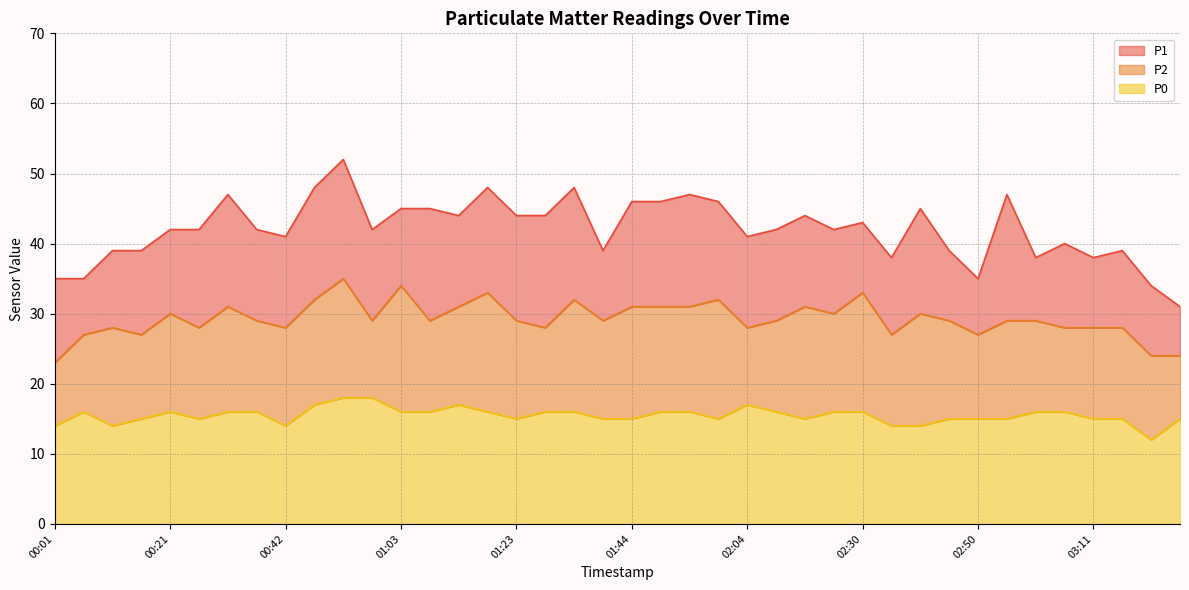

Is it true that P1 equals 35 at 00:06?

True